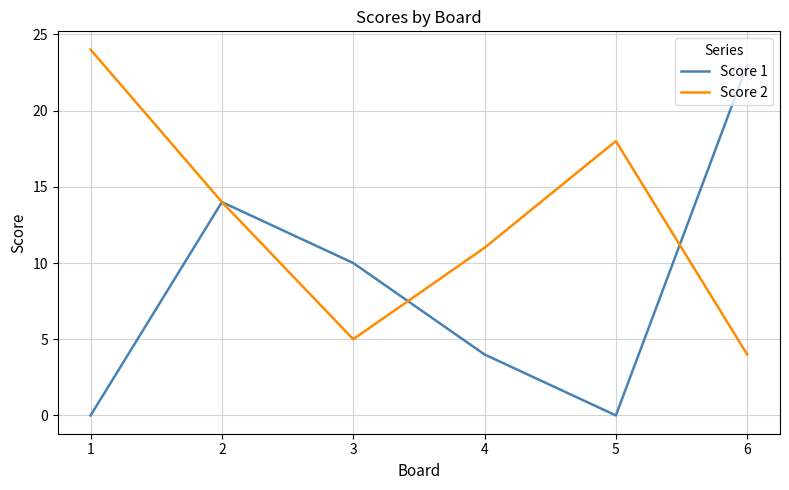

Which series has the largest range (max minus min)?

Score 1